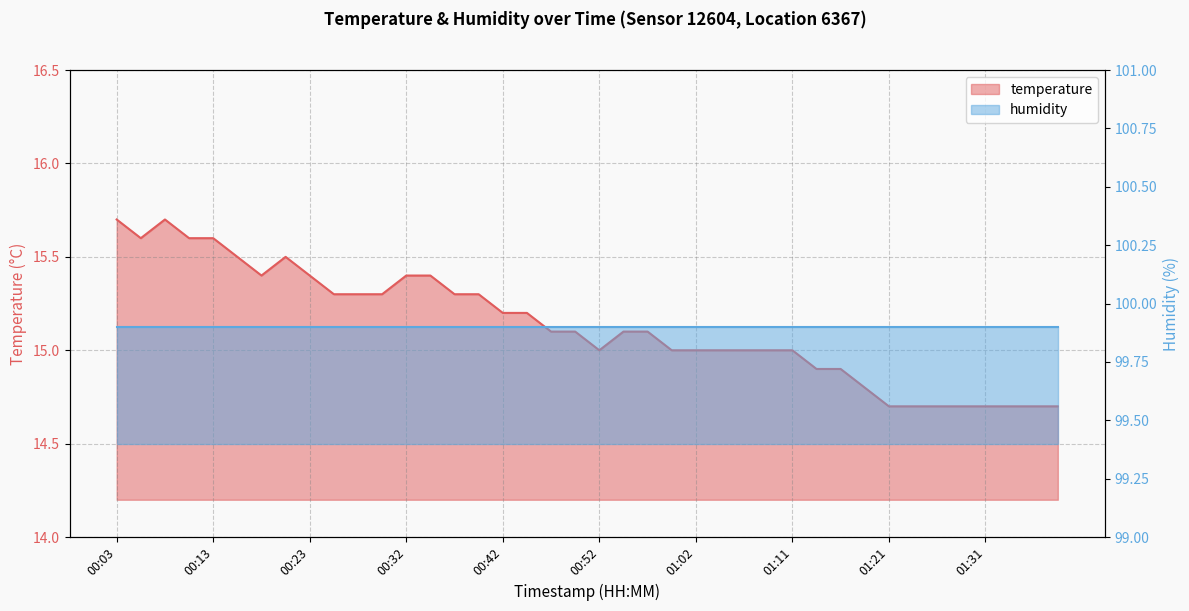

Is it true that the value at 00:10 is 21.2?

False